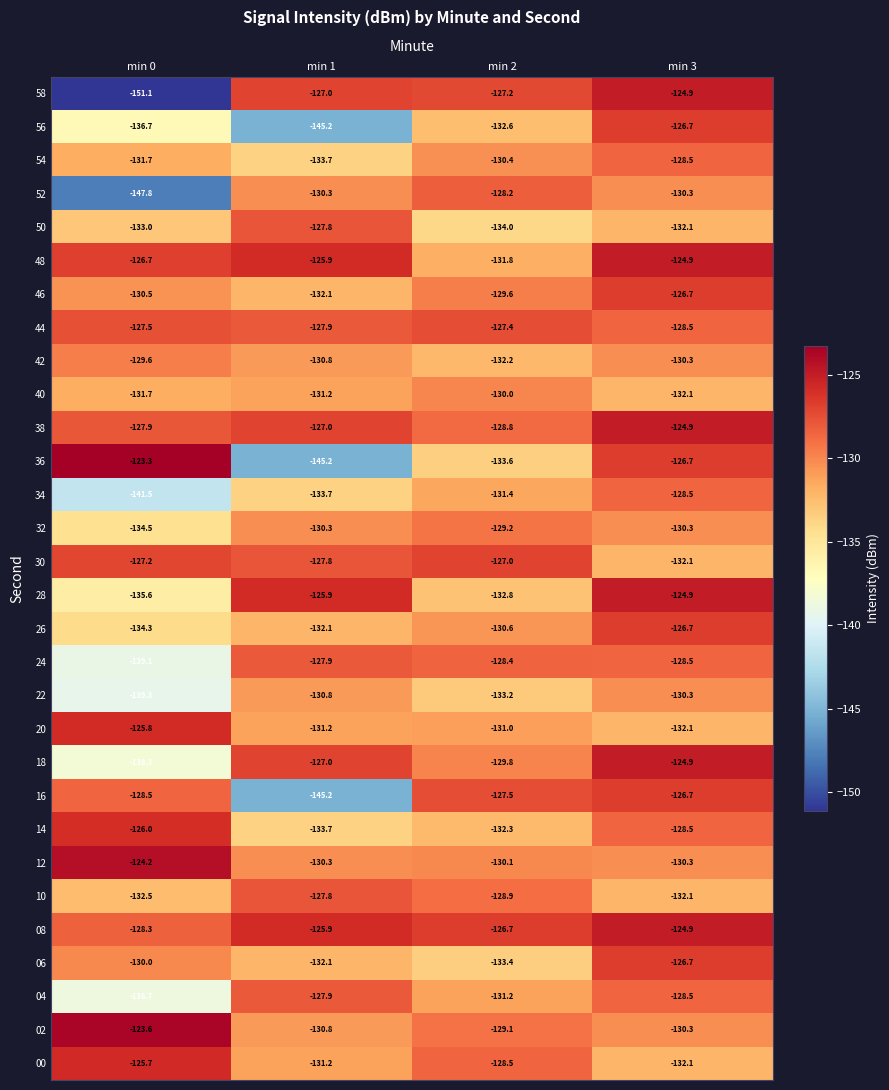

Which series changed the most between min 0 and min 2?

58